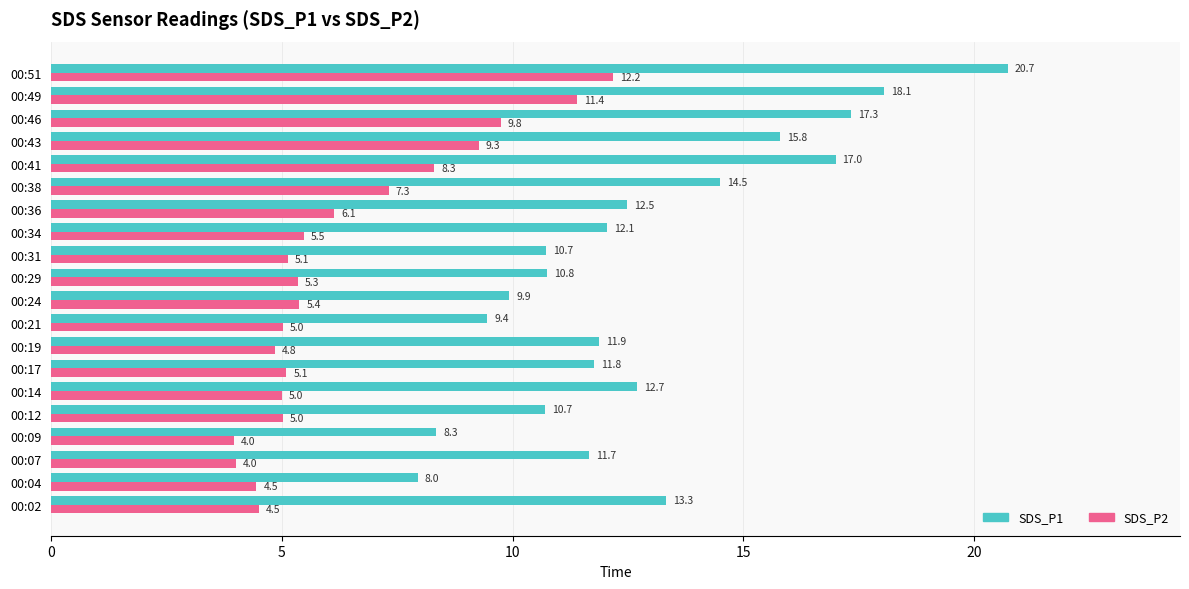

What is the difference between the SDS_P1 values at 00:36 and 00:19?

0.6